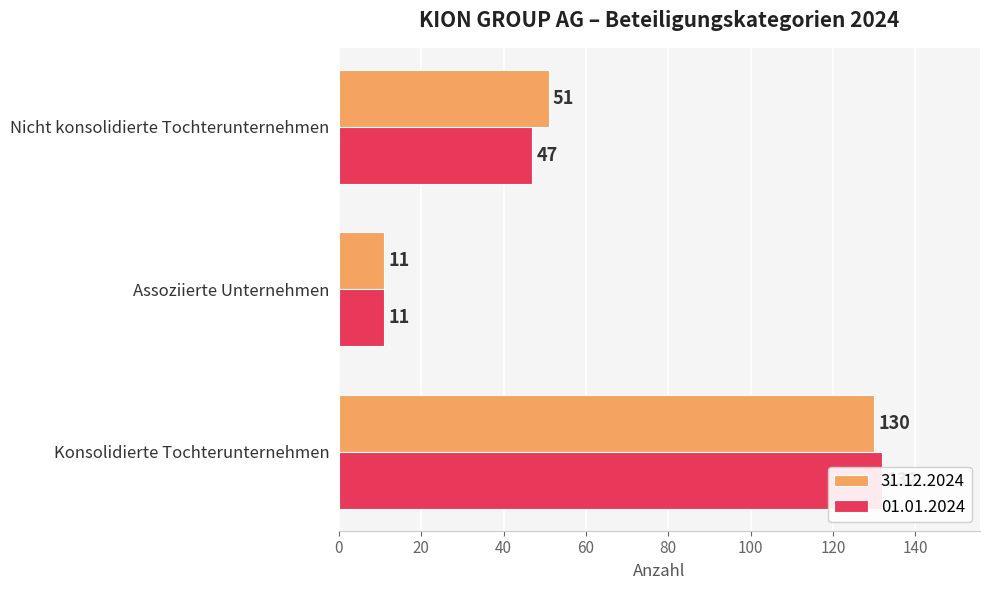

Which category has the highest value across all series?

Konsolidierte Tochterunternehmen